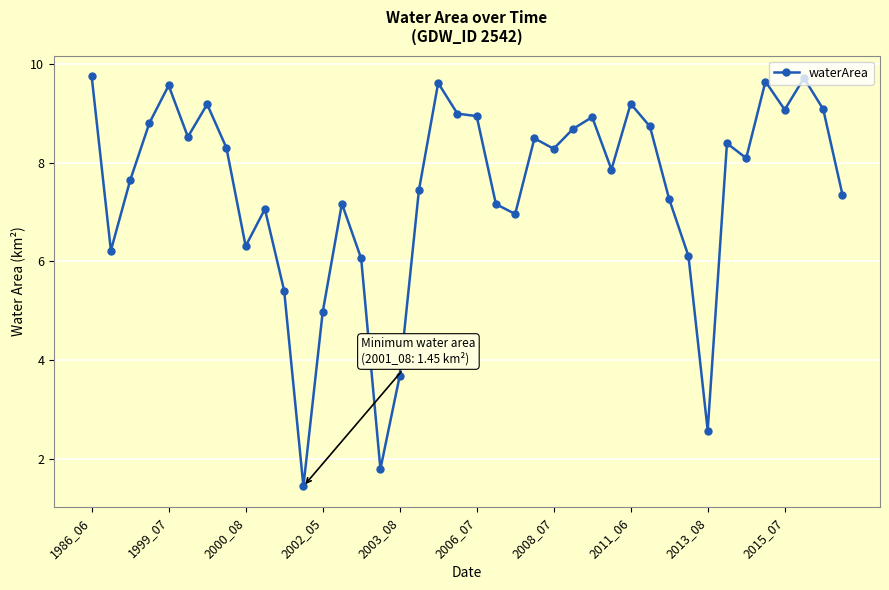

What is the difference between the maximum and minimum values?

8.3